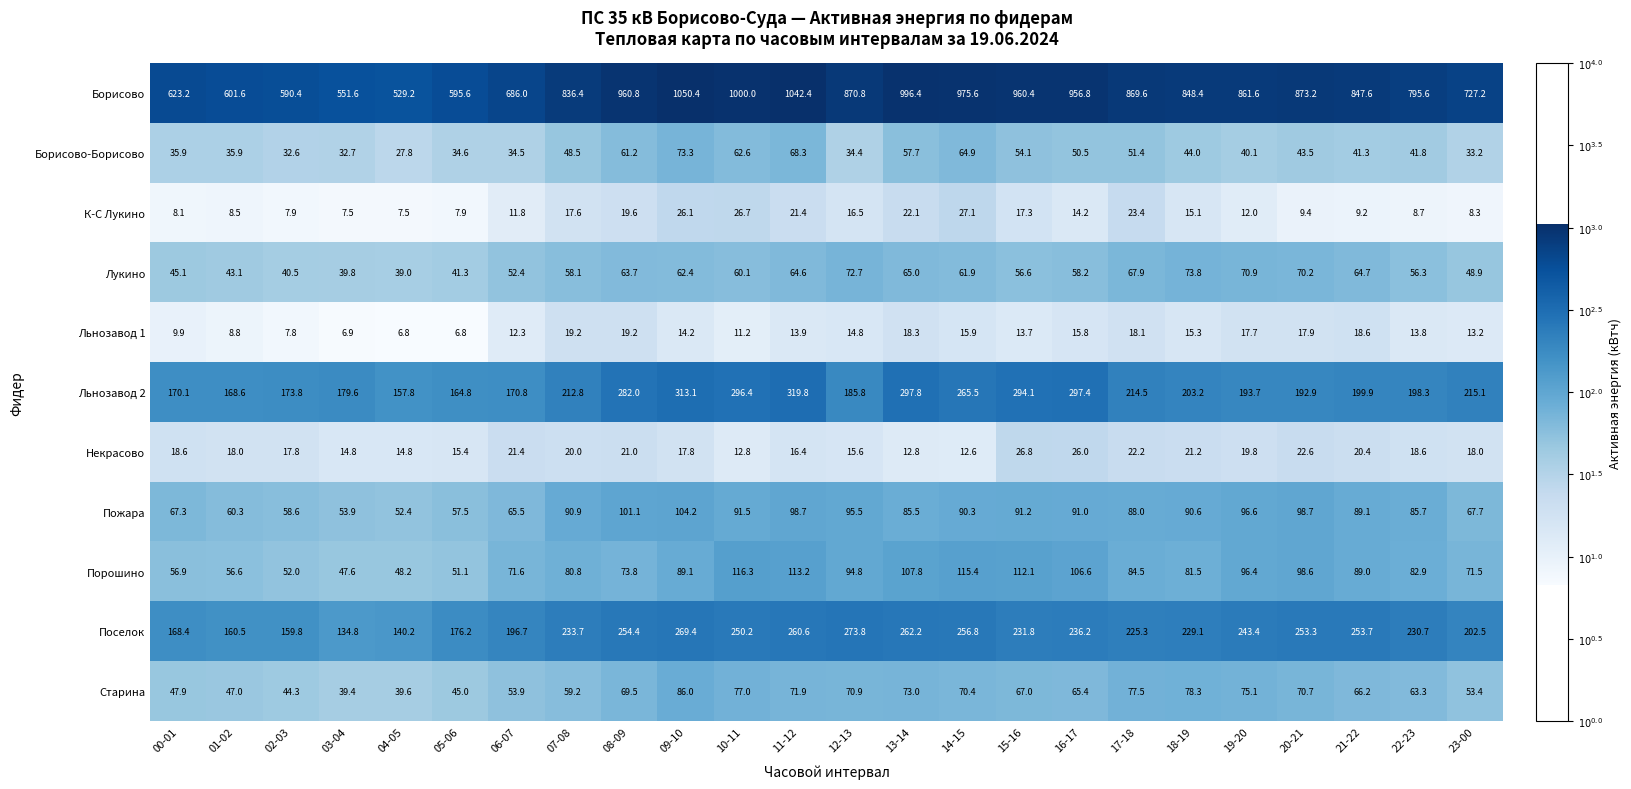

Rank the series at 04-05 from highest to lowest value.

Борисово, Льнозавод 2, Поселок, Пожара, Порошино, Старина, Лукино, Борисово-Борисово, Некрасово, К-С Лукино, Льнозавод 1